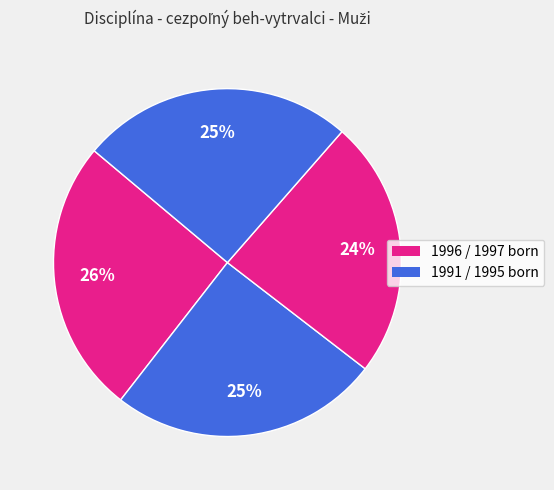

How many slices are in this pie chart?

4